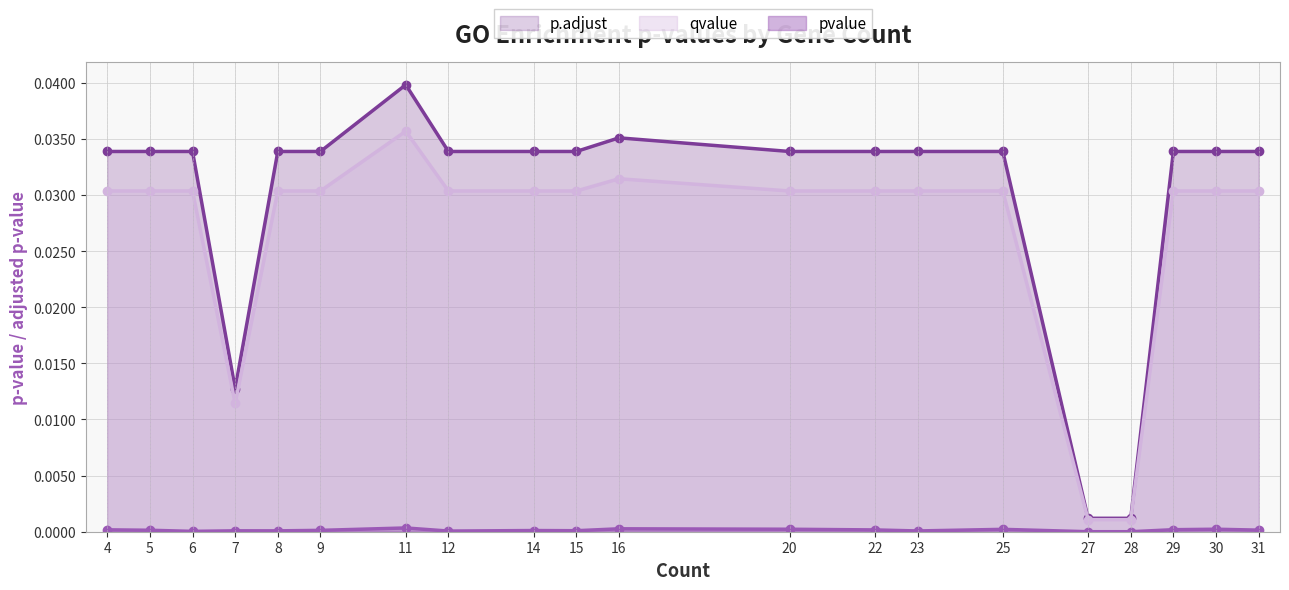

True or false: pvalue has a value of 0.0 at 16.

False